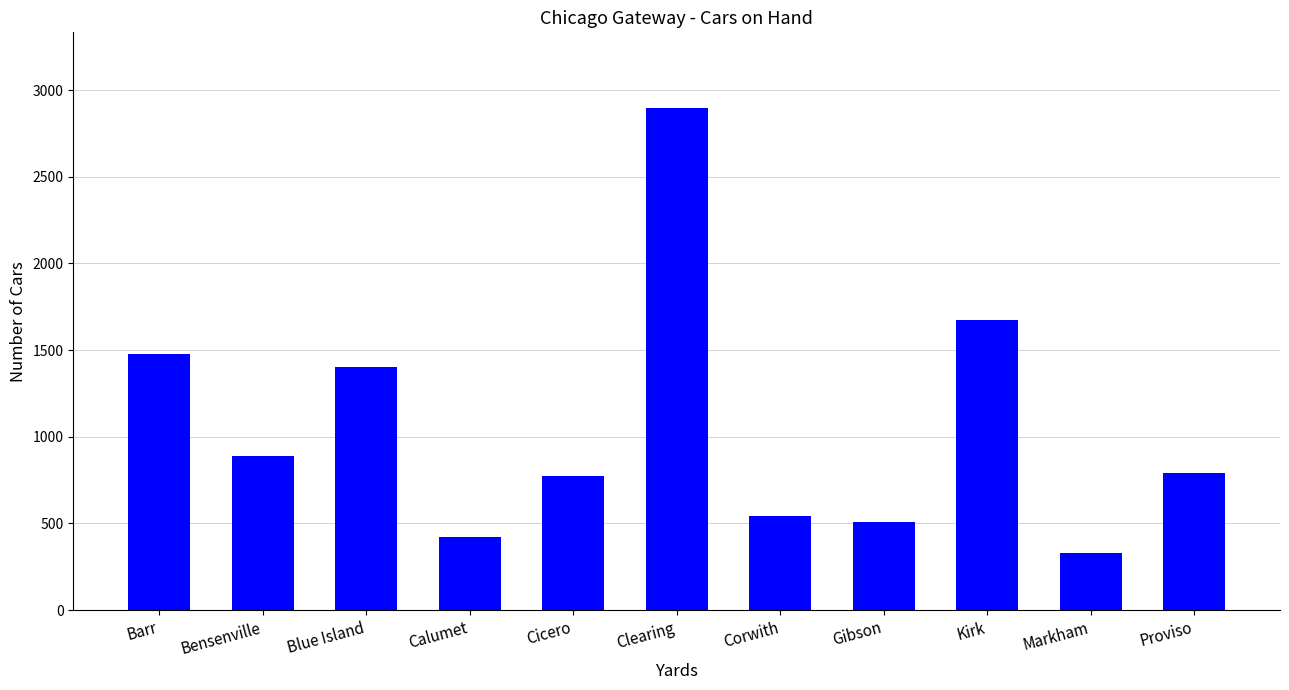

What is the change in value from Gibson to Proviso?

+284